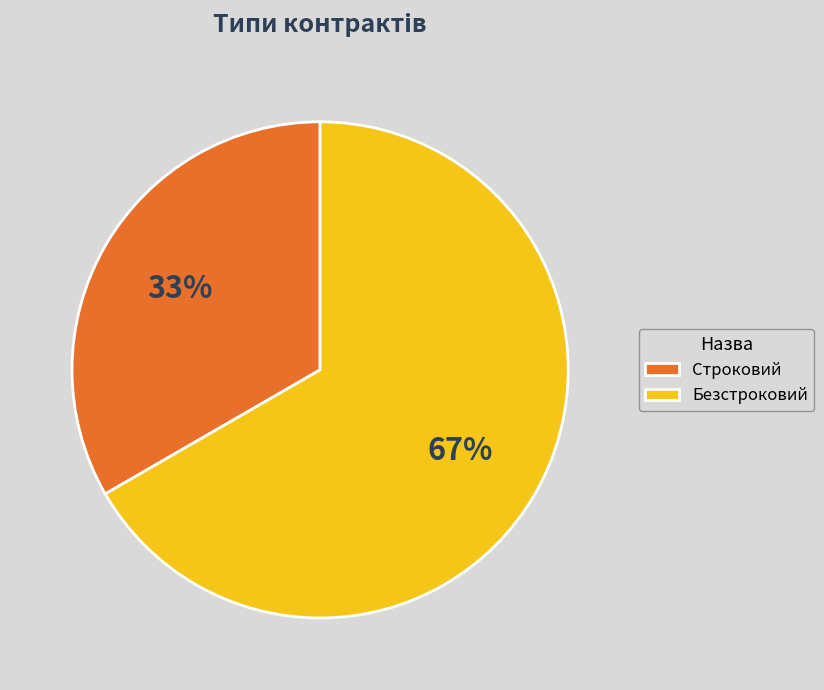

What is the ratio of the value at Безстроковий to the value at Строковий?

2.0